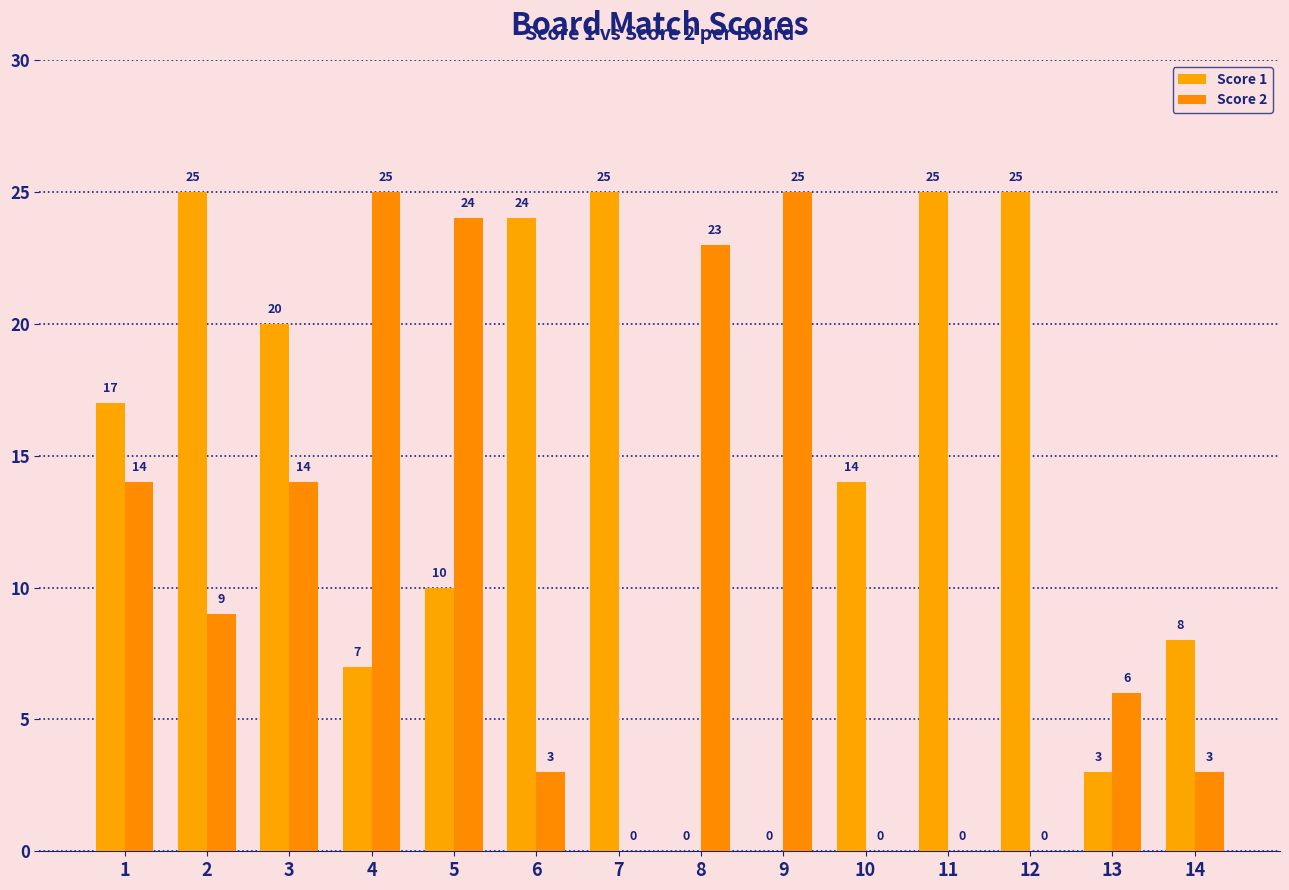

Read the Score 1 value at 14, to the nearest 5.

10